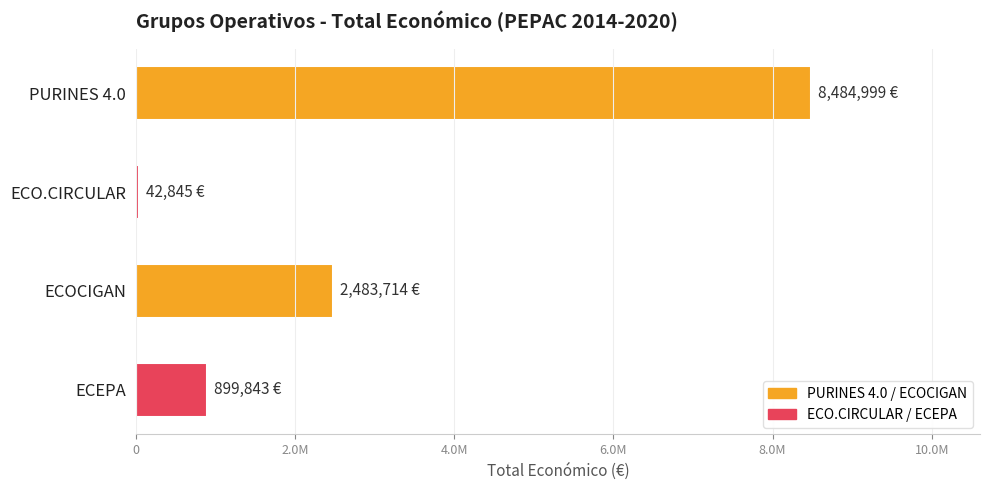

At which label is the value closest to 4263922?

ECOCIGAN